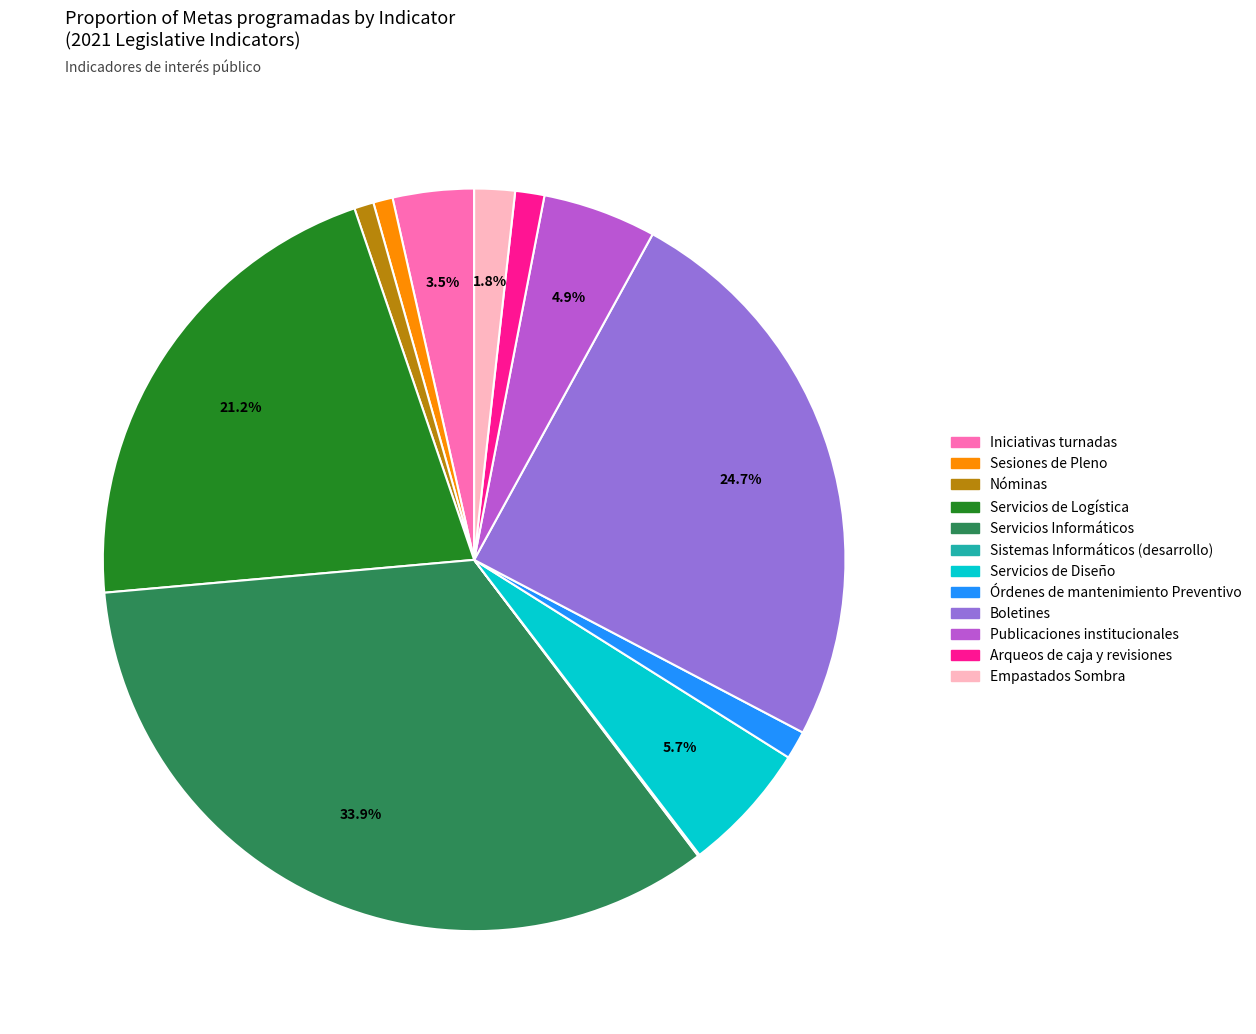

Which slice is the largest?

Servicios Informáticos